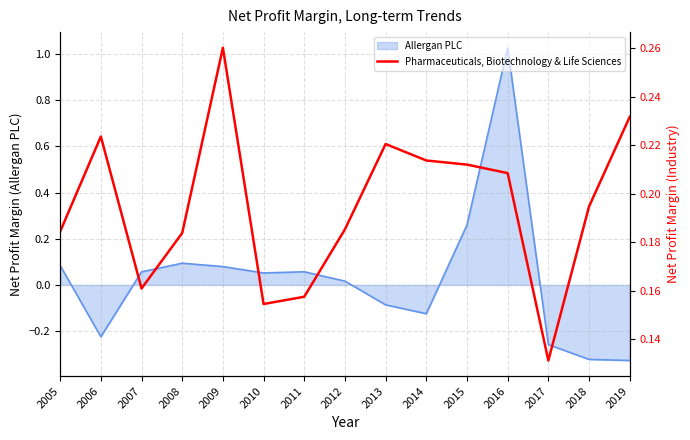

Where does the Allergan PLC series first go above 0?

2005